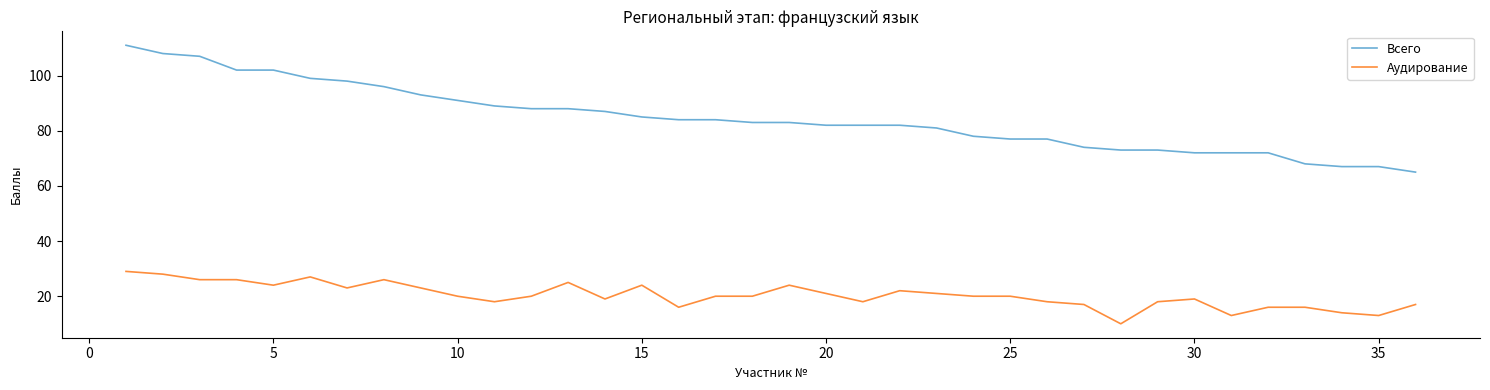

What are all the series names shown in the legend?

Всего, Аудирование